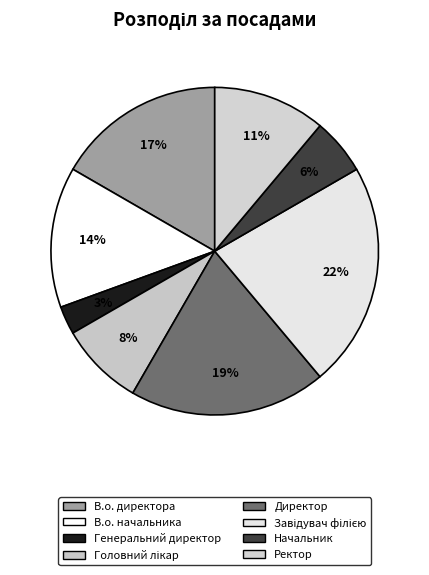

Is it true that Завідувач філією is 22% of the pie?

True